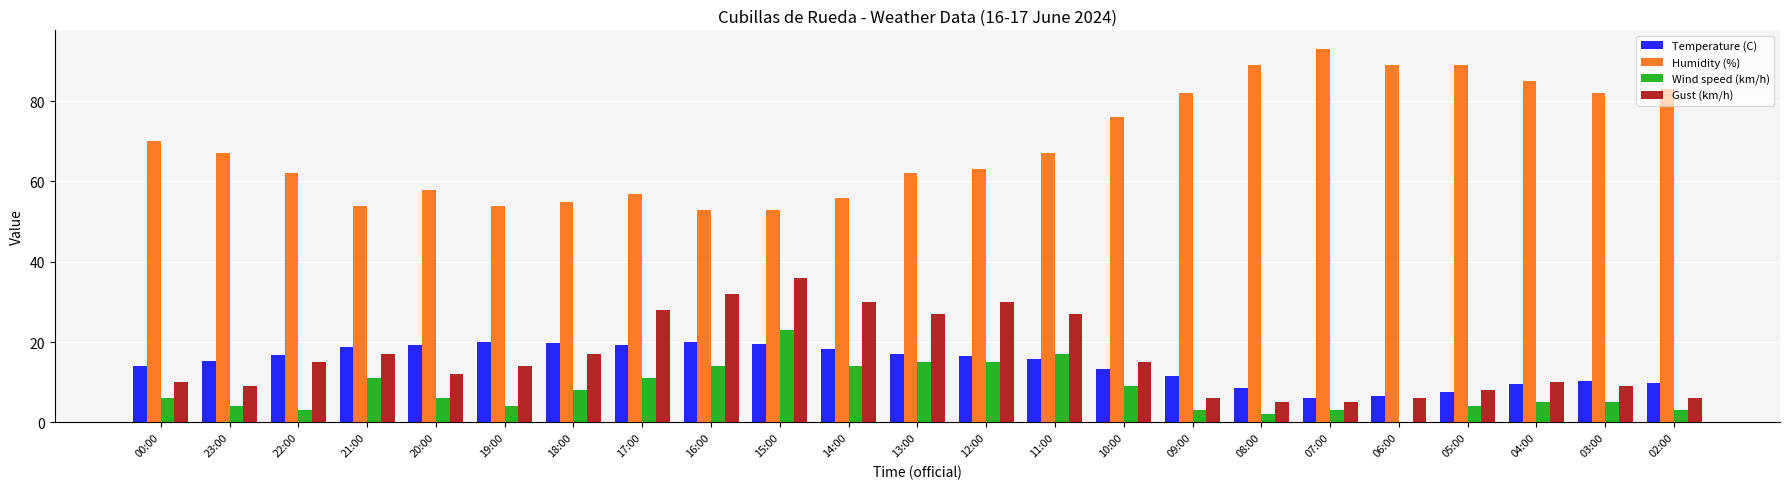

True or false: Temperature (C) has a value of 10.0 at 07:00.

False